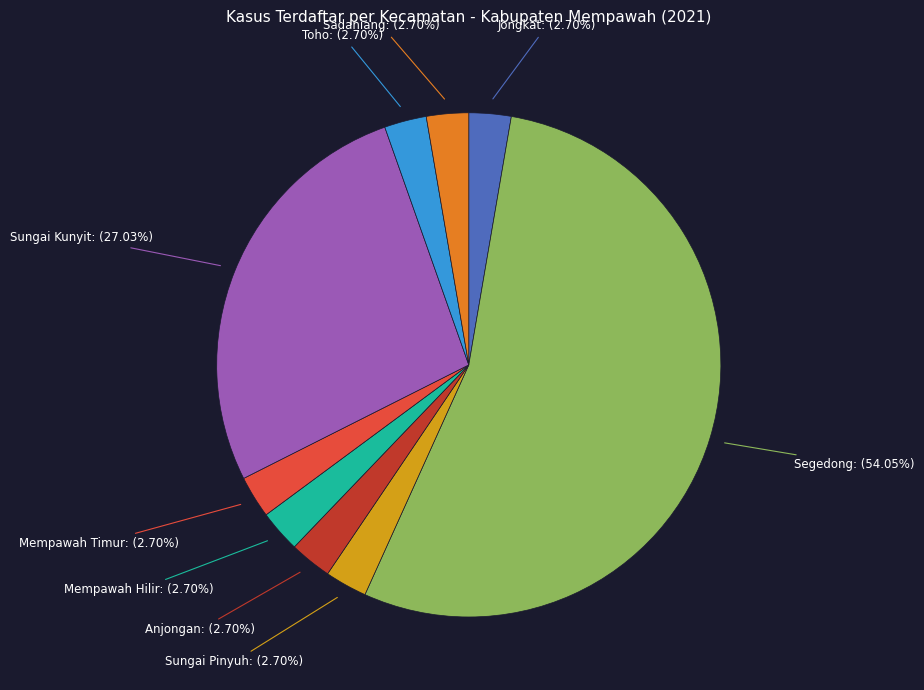

Which slice is the largest?

Segedong